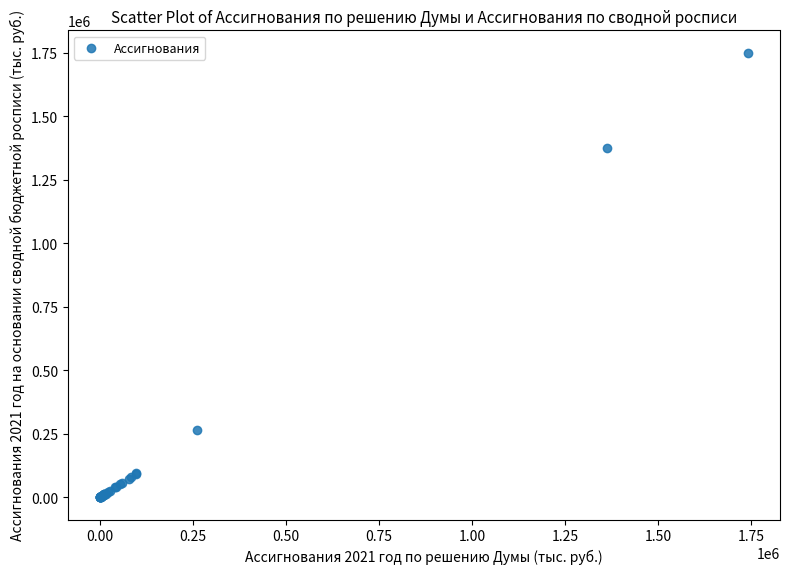

What Y value in the scatter plot is closest to 875359?

1376046.5